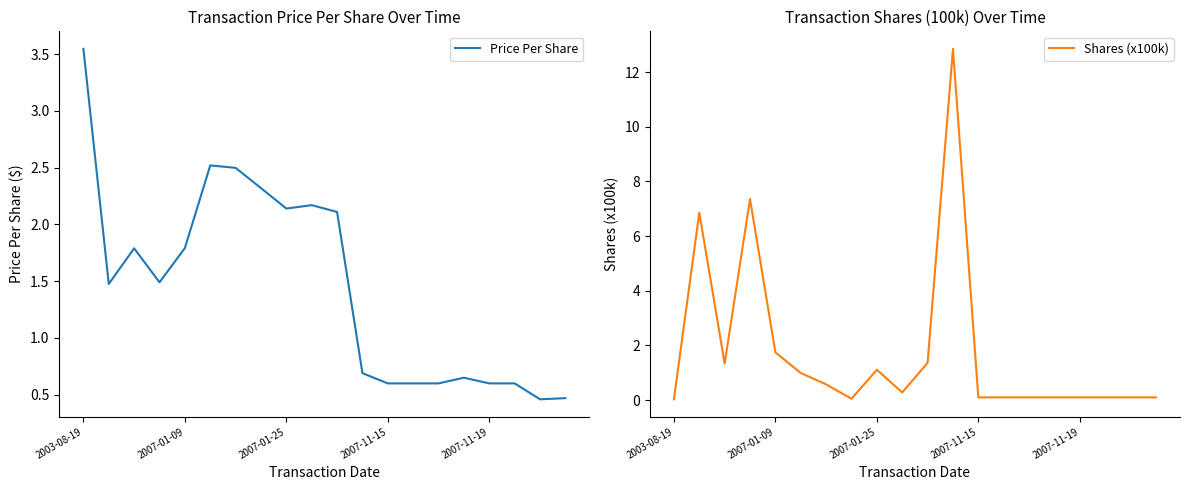

Is it true that Shares (x100k) equals 0.1 at 17?

True